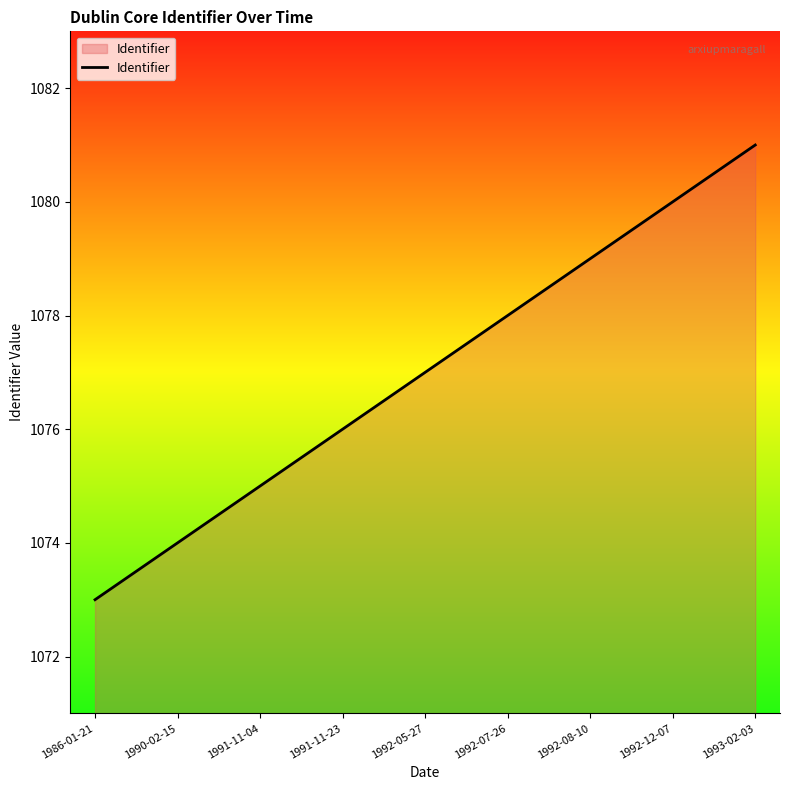

What is the average value?

1077